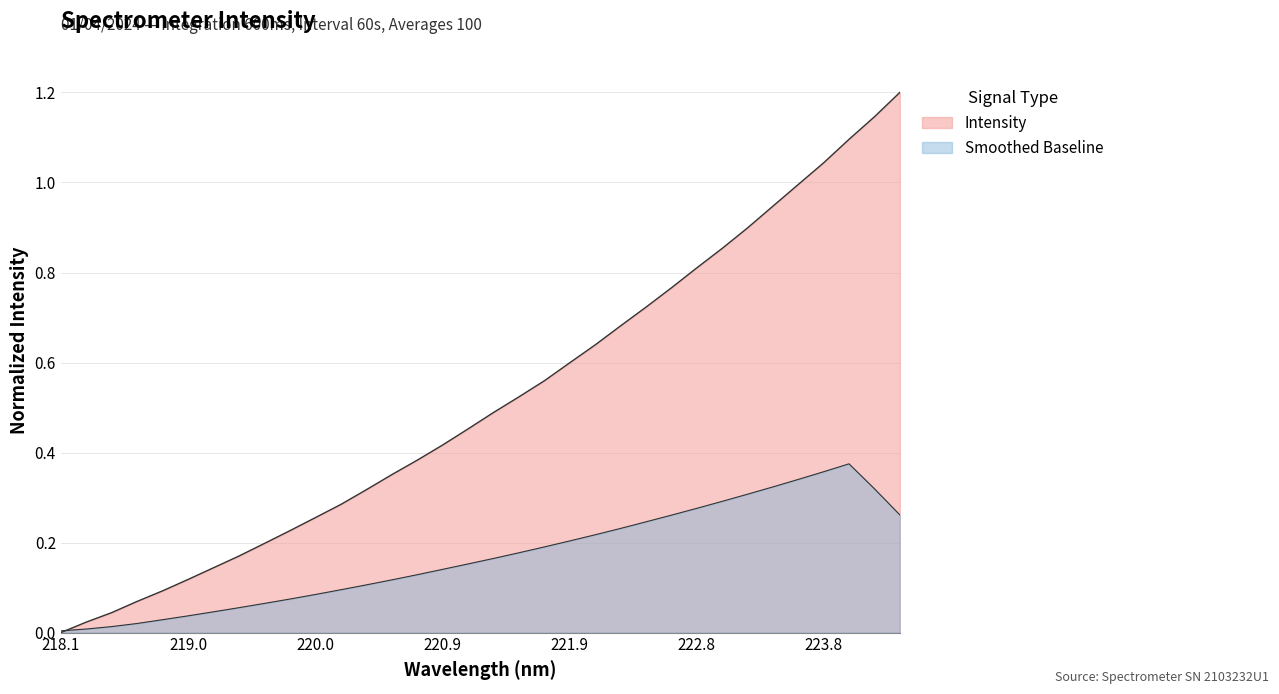

True or false: there are more than 1 points higher than both neighbors.

False